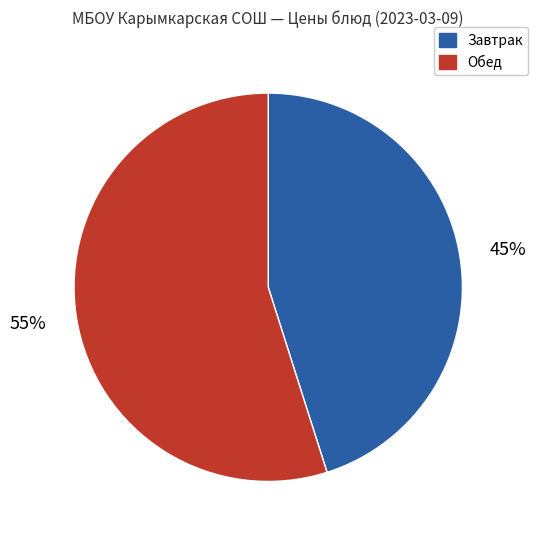

To the nearest percent, what is the average slice percentage?

50%